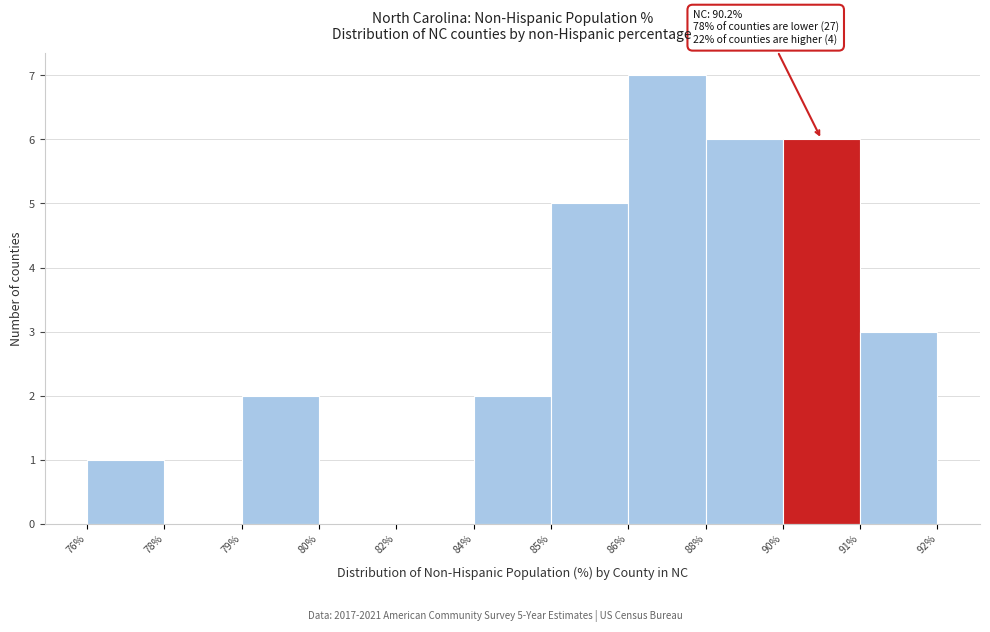

Reading right to left, extract all data points from this chart.

91%=3	90%=6	88%=6	86%=7	85%=5	84%=2	82%=0	80%=0	79%=2	78%=0	76%=1